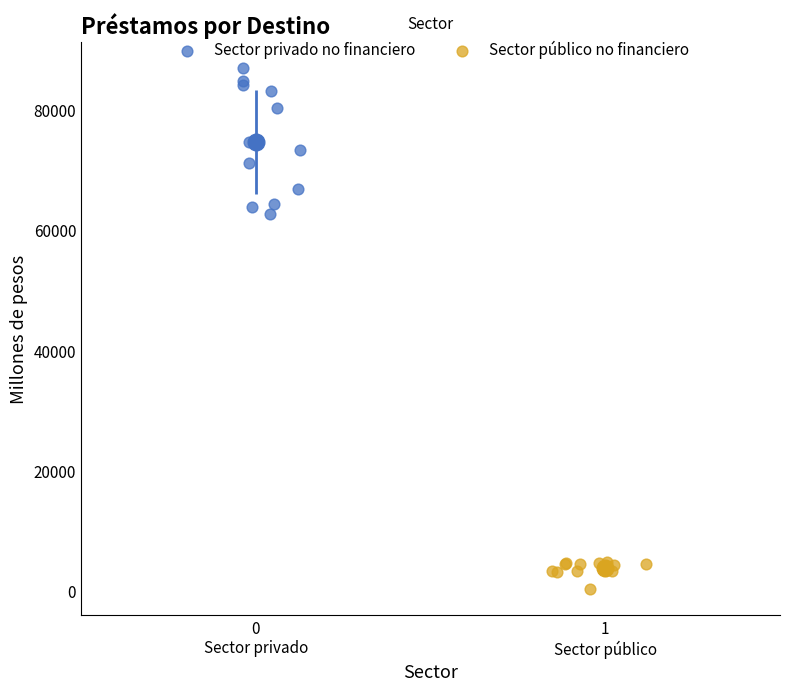

Which series reaches the minimum Y coordinate?

Sector público no financiero